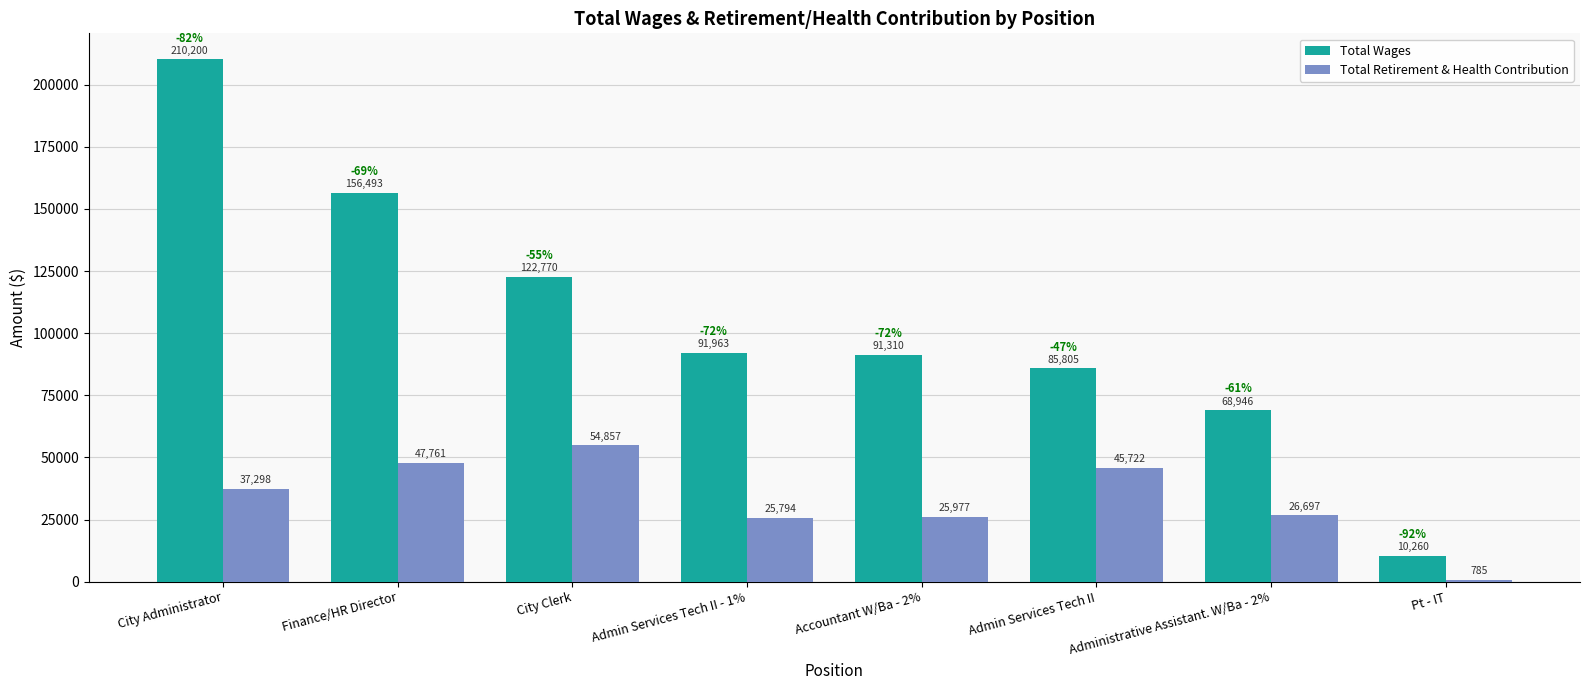

What is the difference between the maximum and second lowest values in the Total Retirement & Health Contribution series?

29063